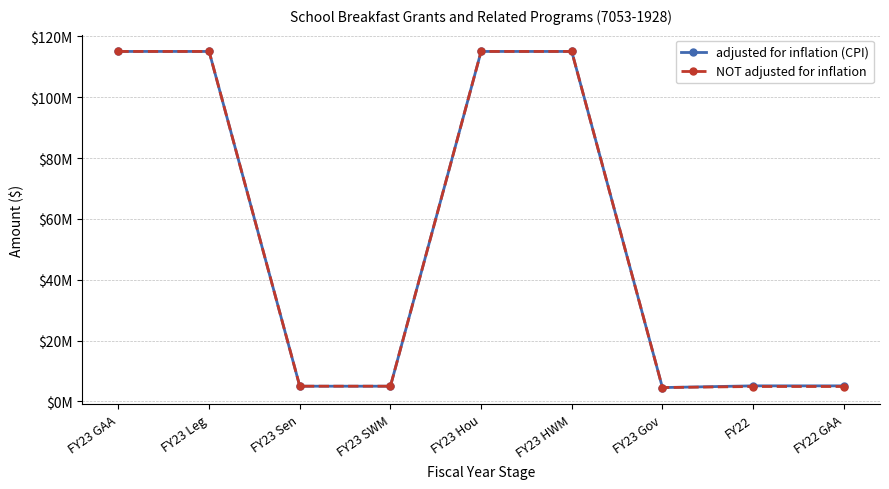

What are all the series names shown in the legend?

adjusted for inflation (CPI), NOT adjusted for inflation